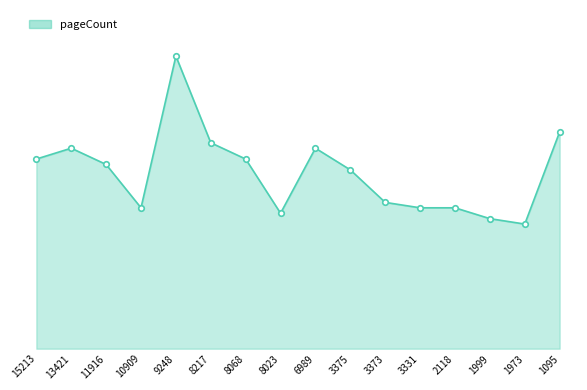

Is this an area chart (filled region under the line)?

Yes